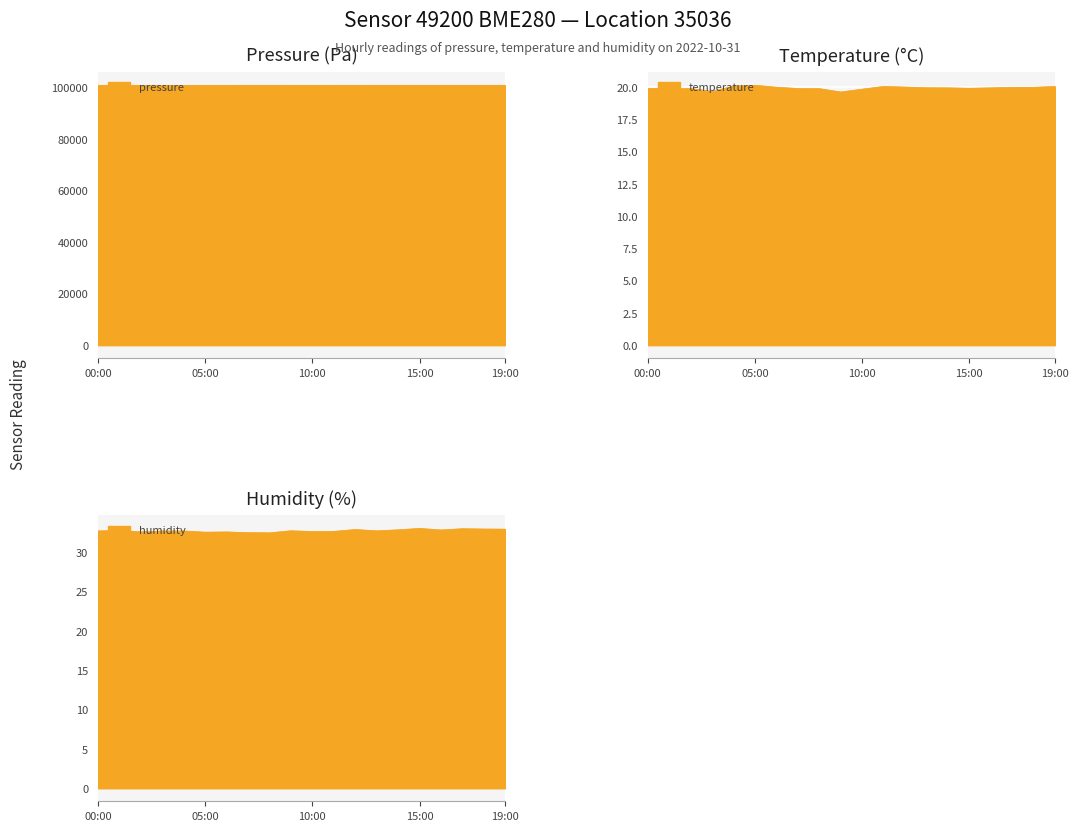

What is the label of the 17th point from the right?

03:00